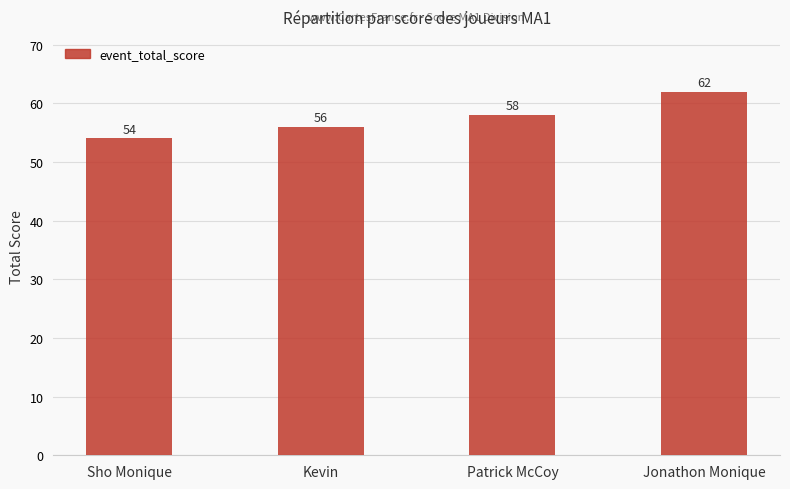

What is the approximate value at Jonathon Monique?

62